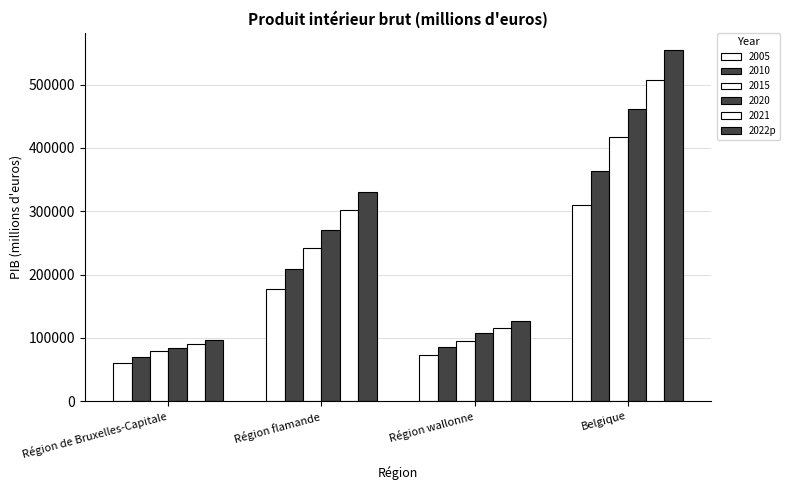

What is the greatest value displayed?

554044.3